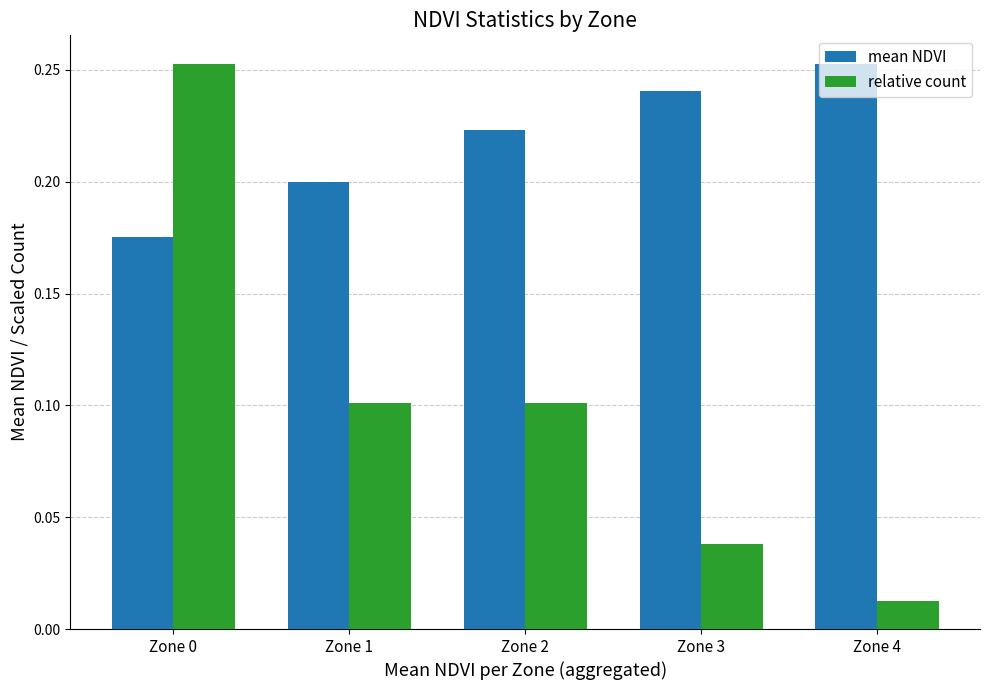

The value of mean NDVI at Zone 0 is 0.3. True or false?

False